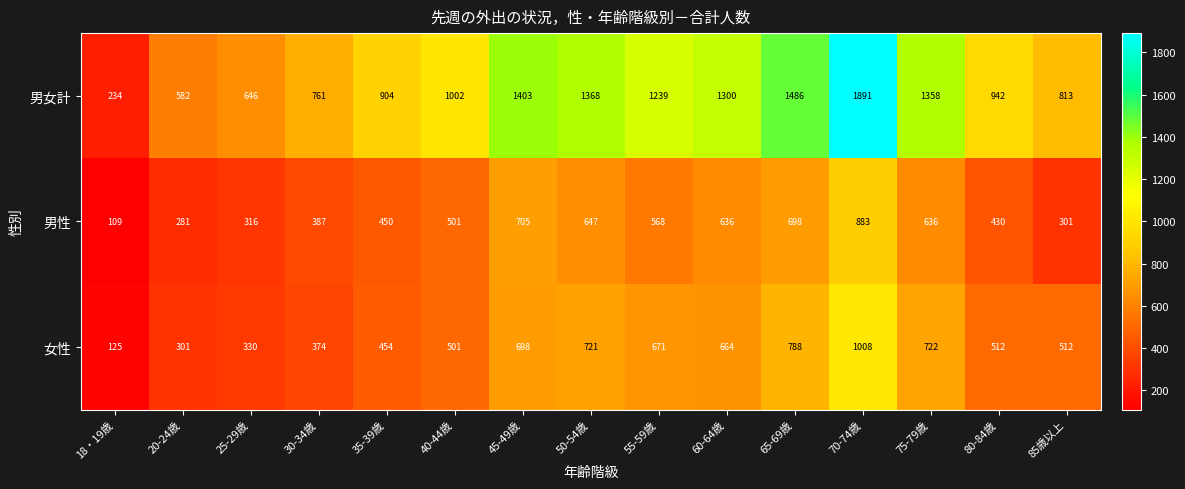

Between 40-44歳 and 85歳以上, which series saw the biggest shift?

男性